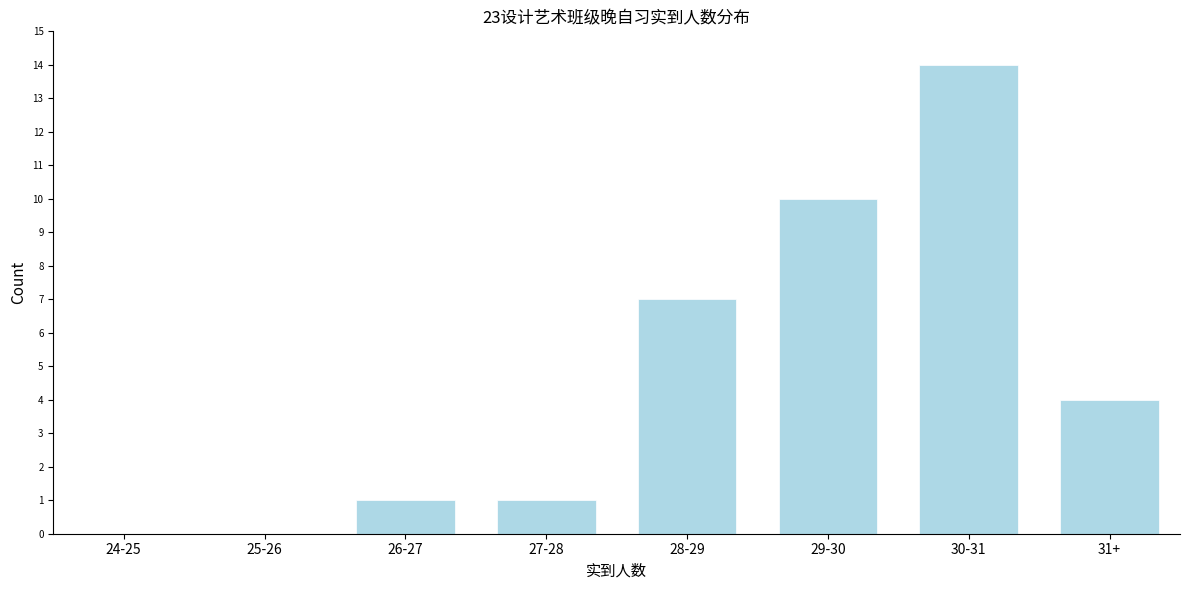

Reading left to right, transcribe all the data shown in this chart.

24-25=0	25-26=0	26-27=1	27-28=1	28-29=7	29-30=10	30-31=14	31+=4